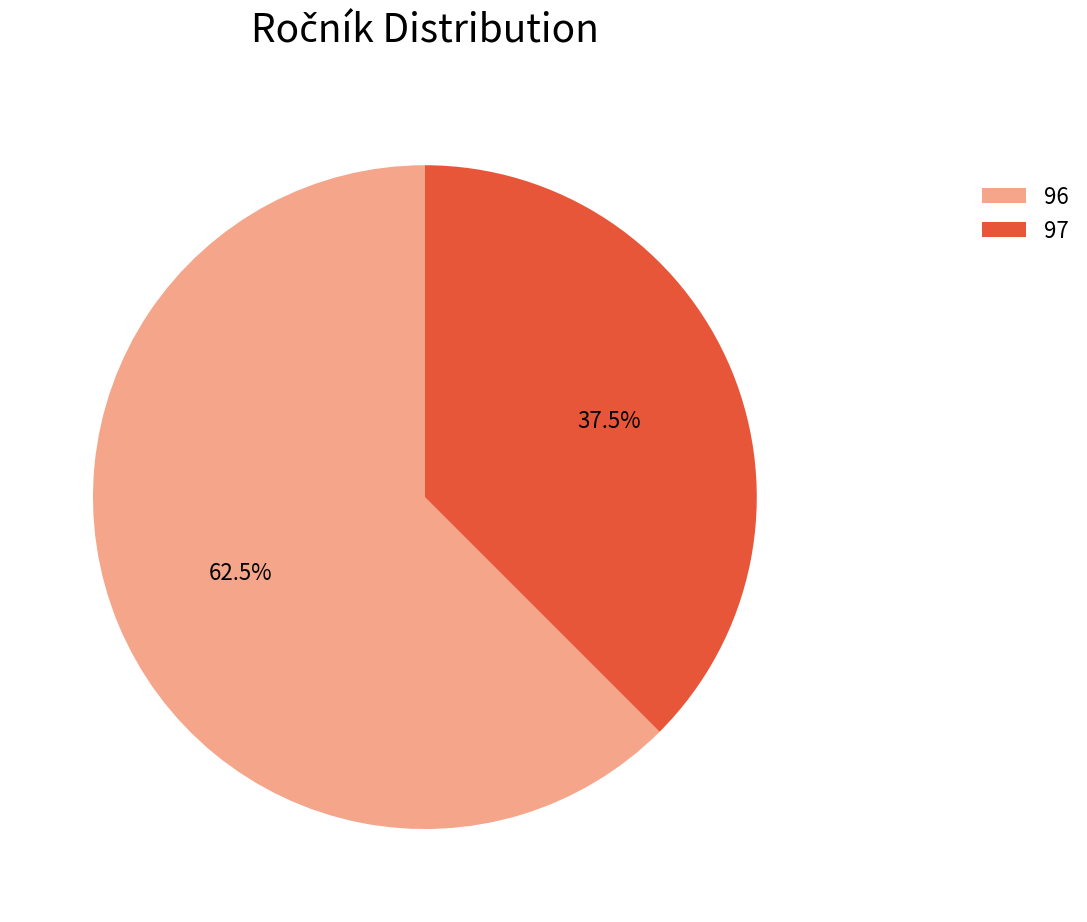

How many segments does this pie chart have?

2